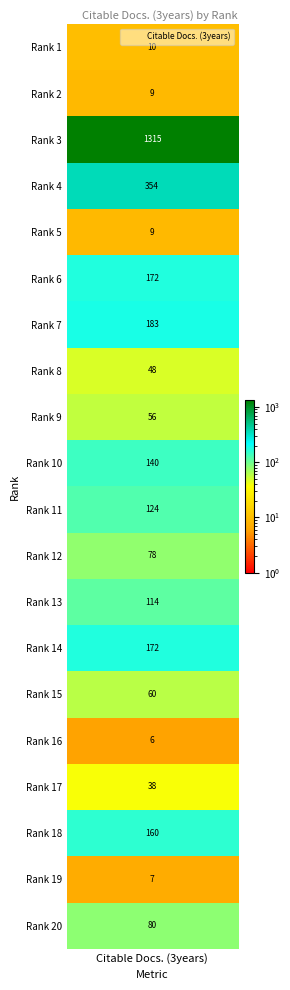

True or false: the data shows 220 at rank_10.

False